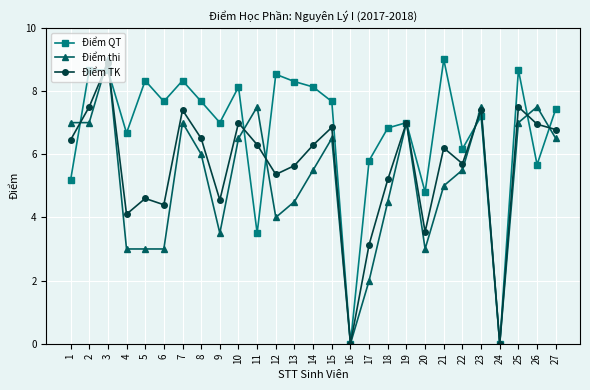

What is the greatest value displayed?

9.0